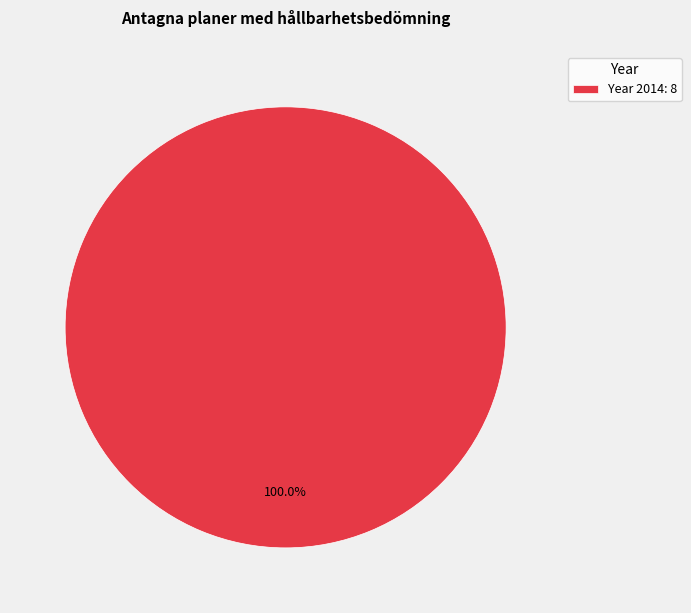

Is Year 2014: 8 the majority of the pie?

Yes